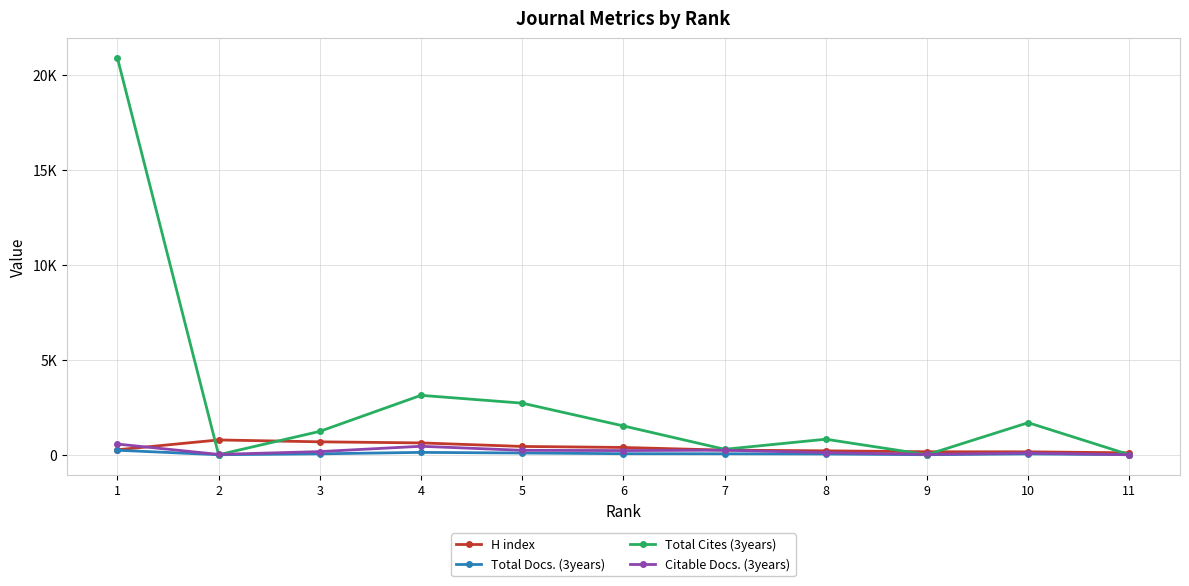

What is the average value of the H index series?

365